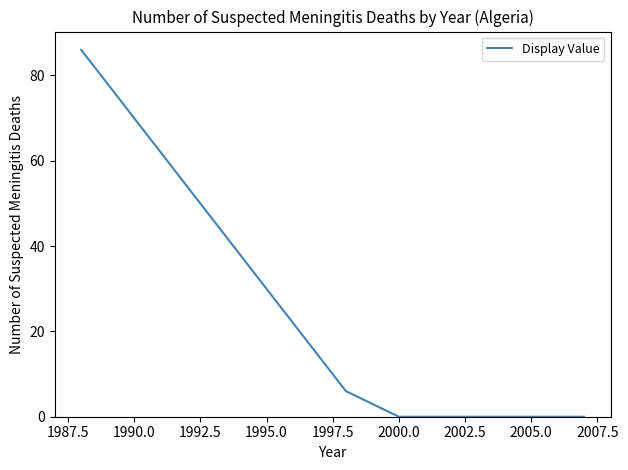

What is the maximum value shown in the chart?

86